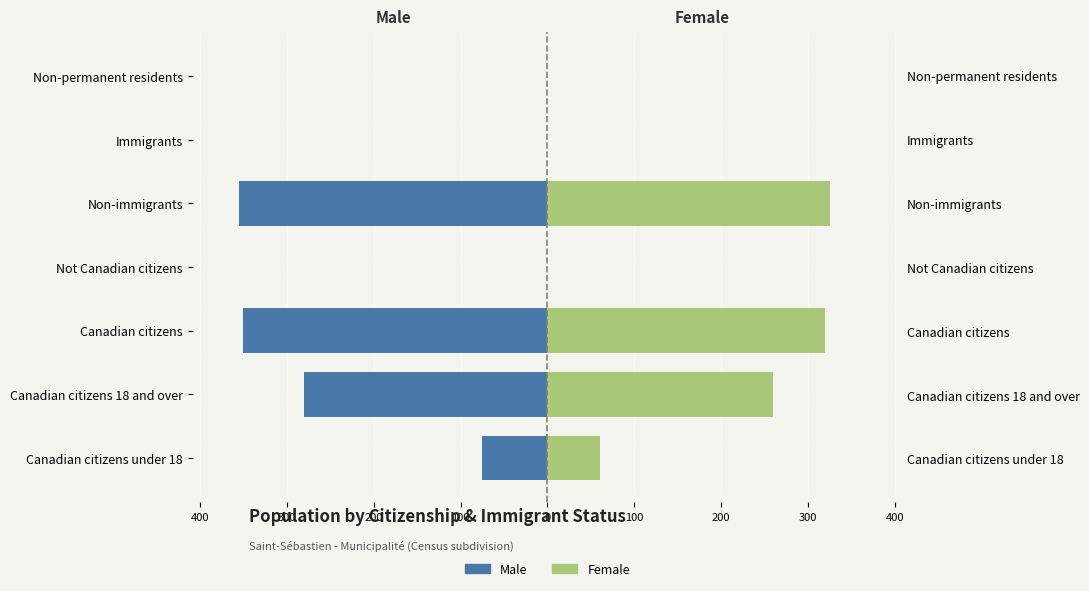

Rank the series at Not Canadian citizens from highest to lowest value.

Male, Female